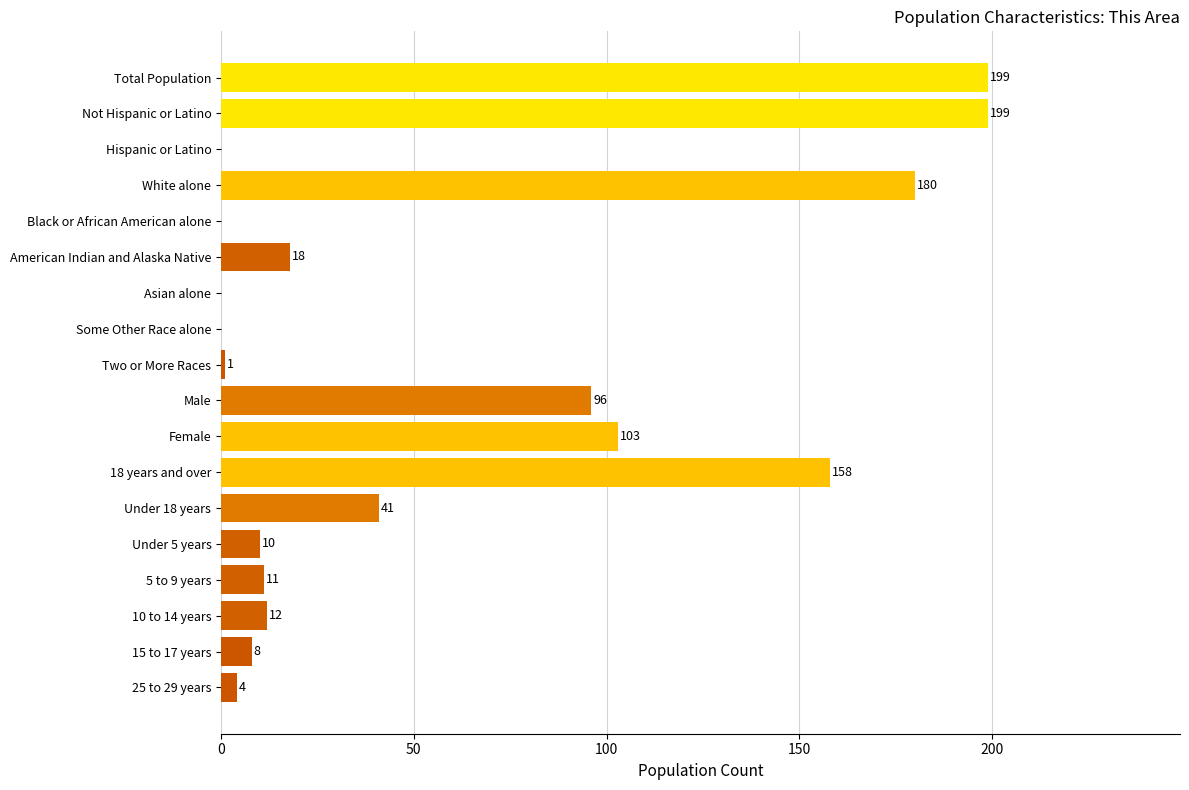

What is the average value?

58